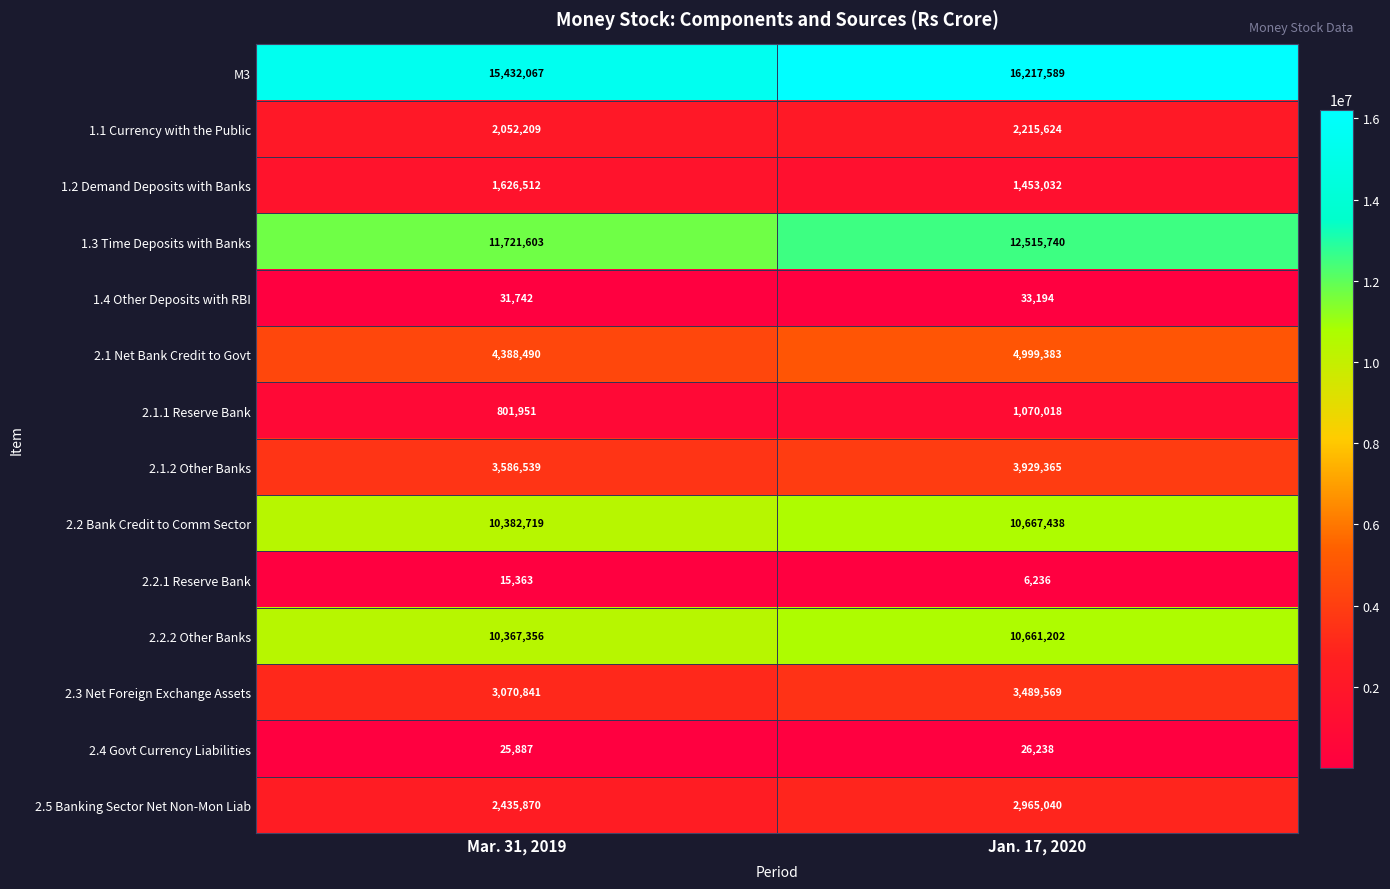

What is the sum of all 1.3 Time Deposits with Banks values?

24237343